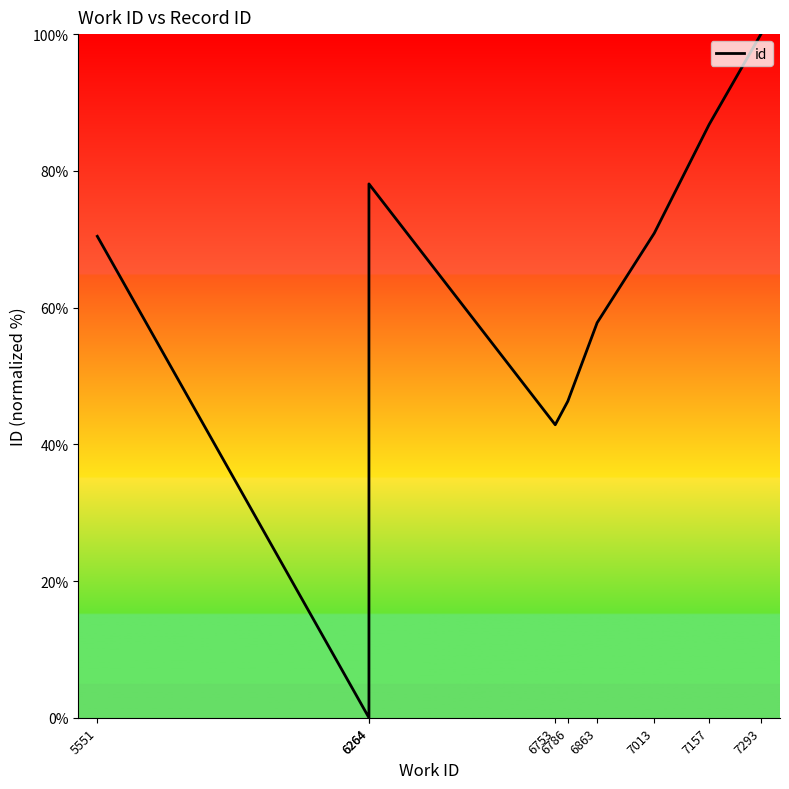

True or false: there are more than 1 points higher than both neighbors.

False